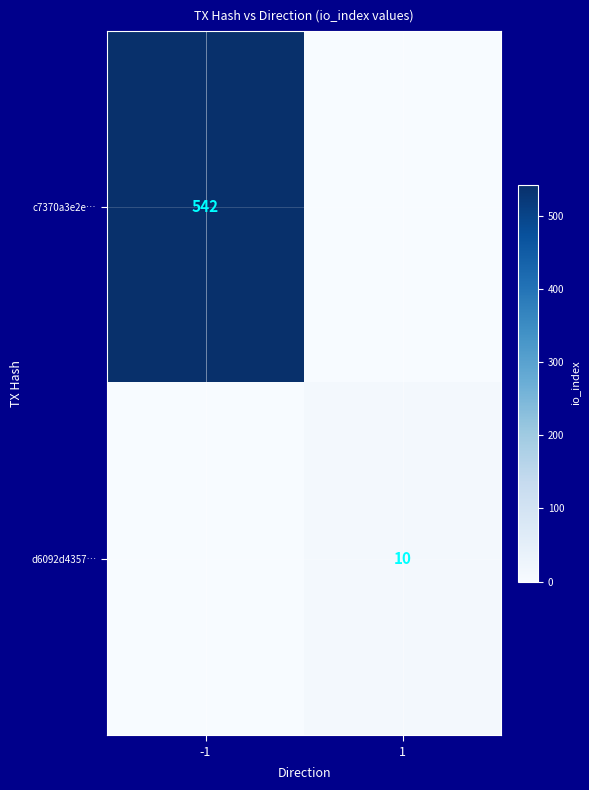

True or false: c7370a3e2e… has a value of 362 at -1.

False